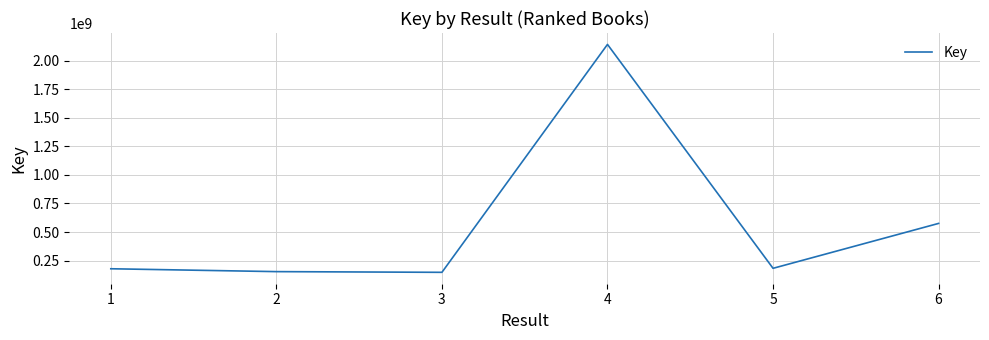

Is it true that the value at 4 is 2142018972?

True